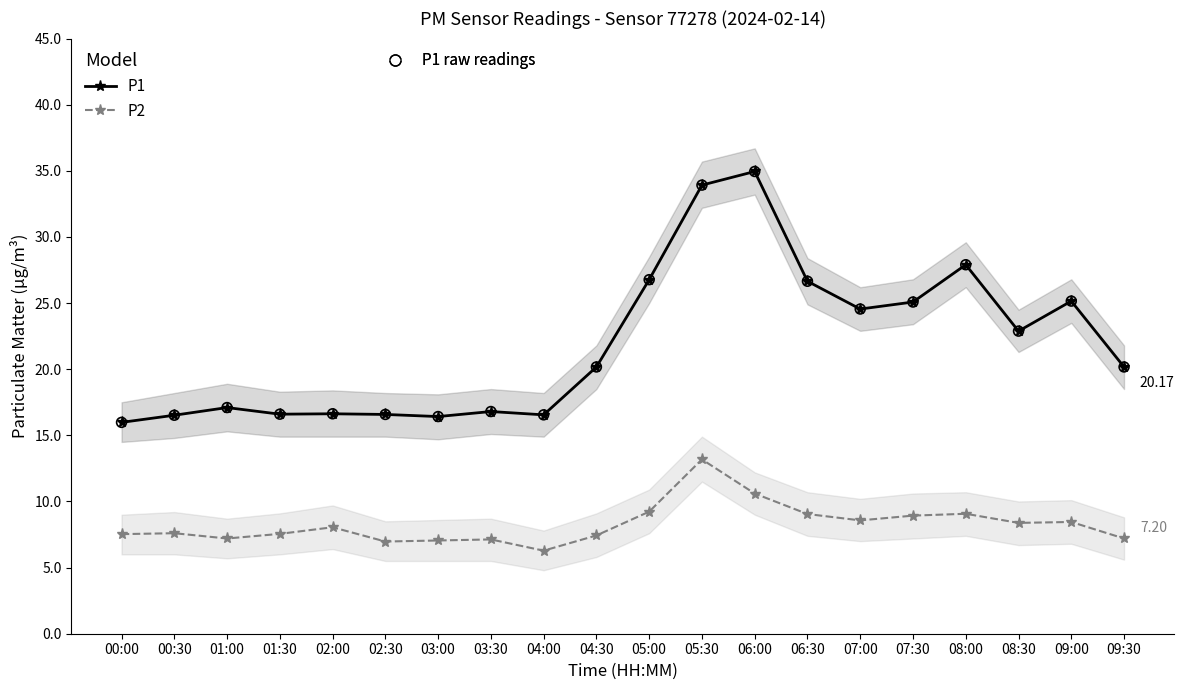

Which series contains the highest Y value?

P1